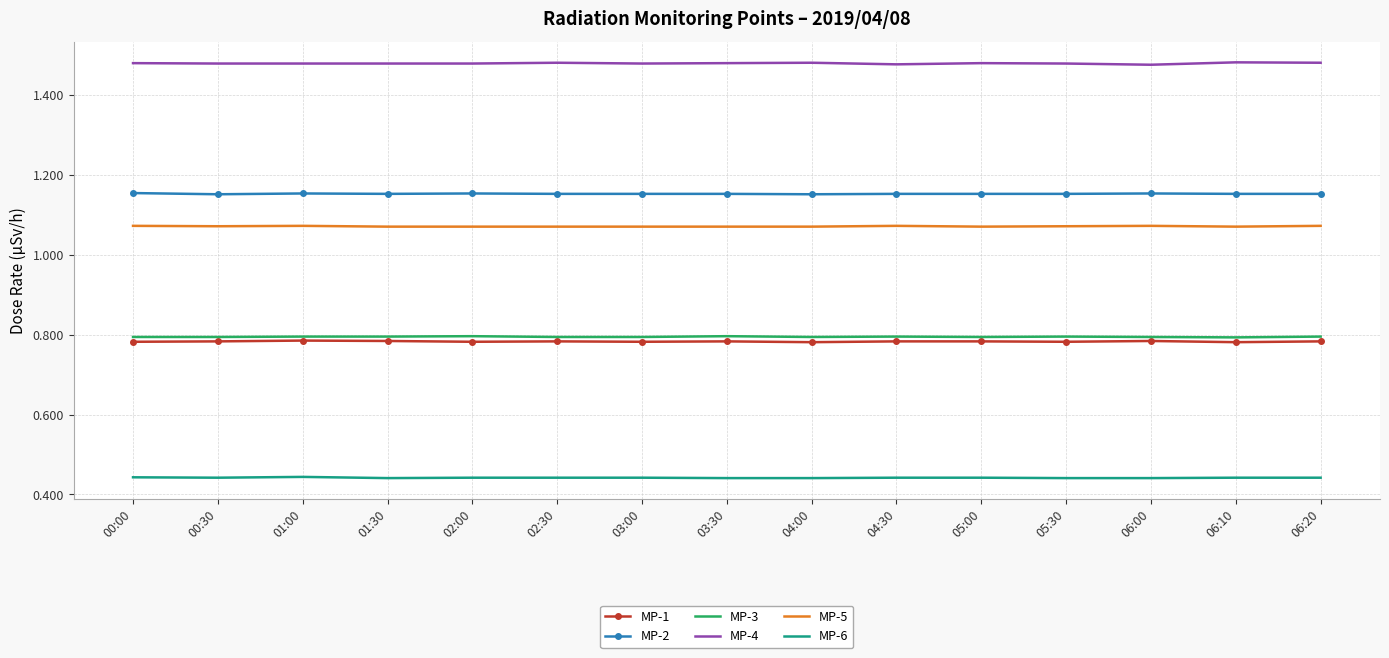

The value of MP-3 at 00:30 is 0.8. True or false?

True